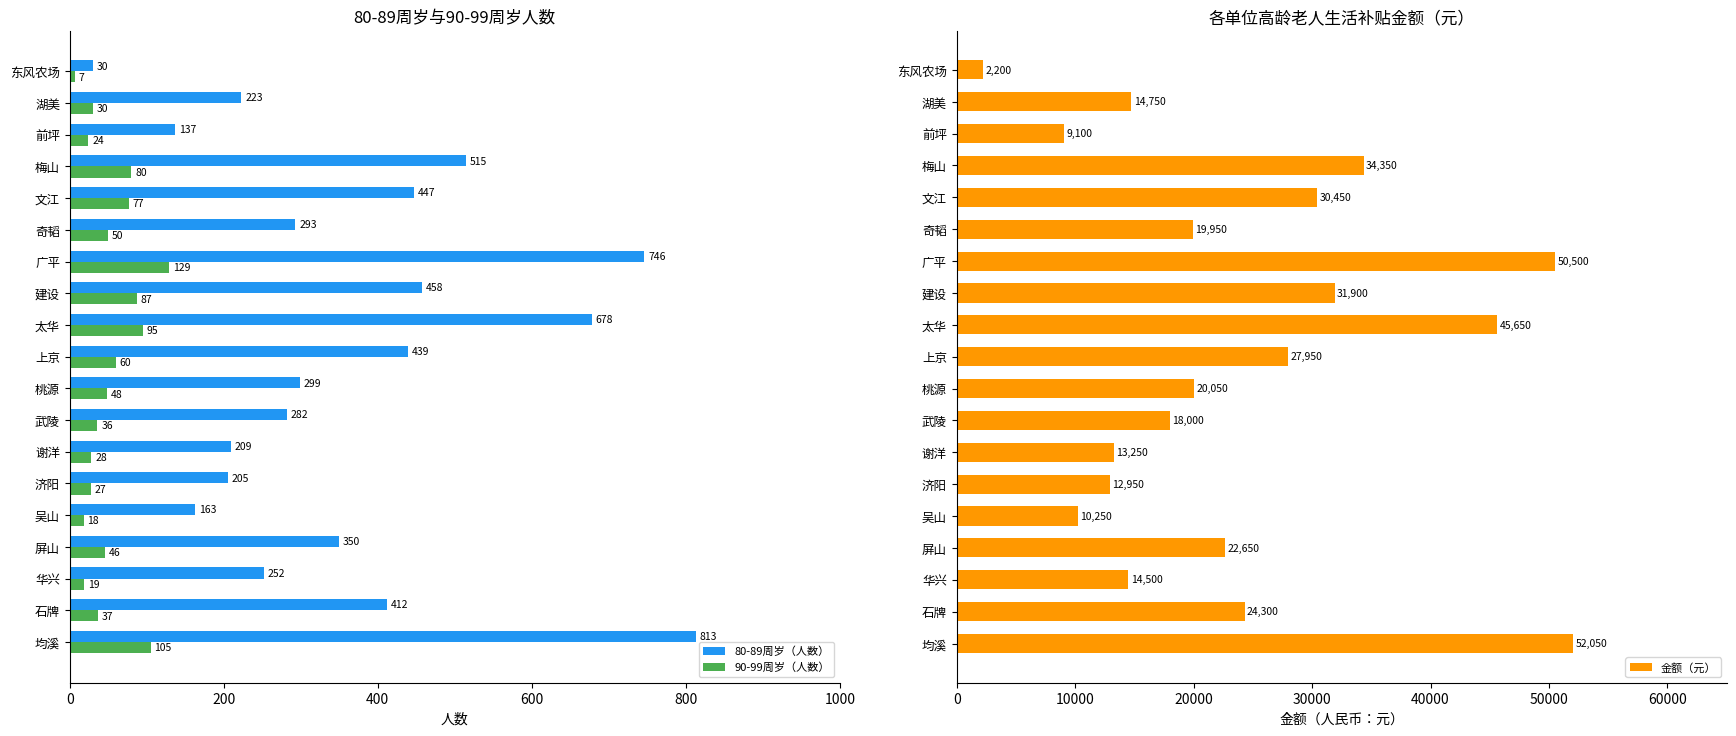

What is the maximum value shown in the chart?

52050